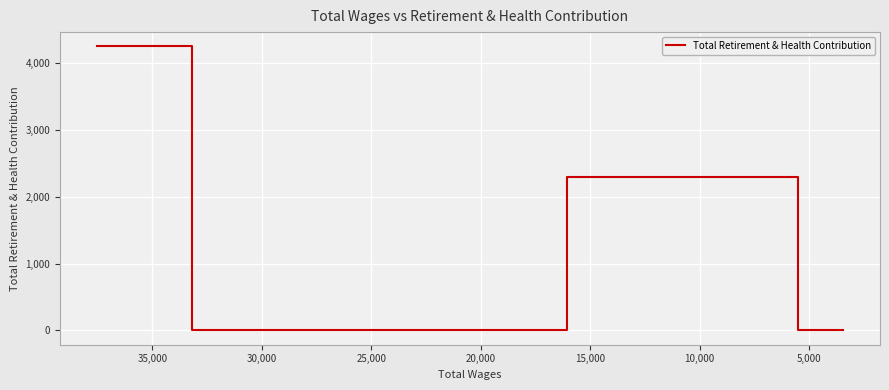

What is the maximum value shown in the chart?

4250